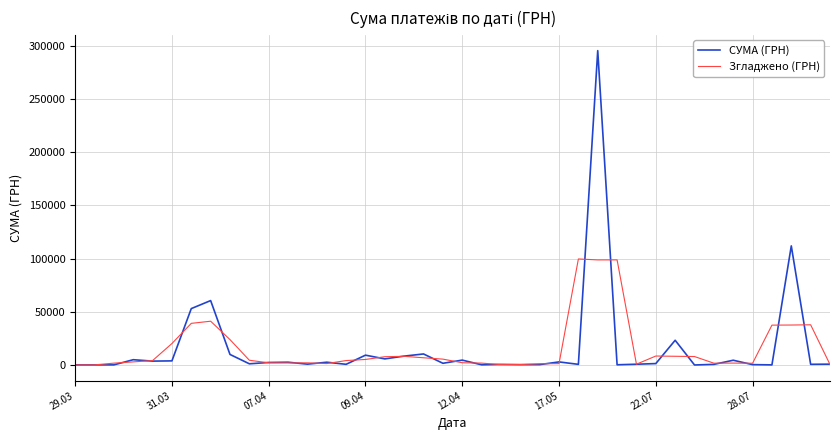

Which series has the largest range (max minus min)?

СУМА (ГРН)